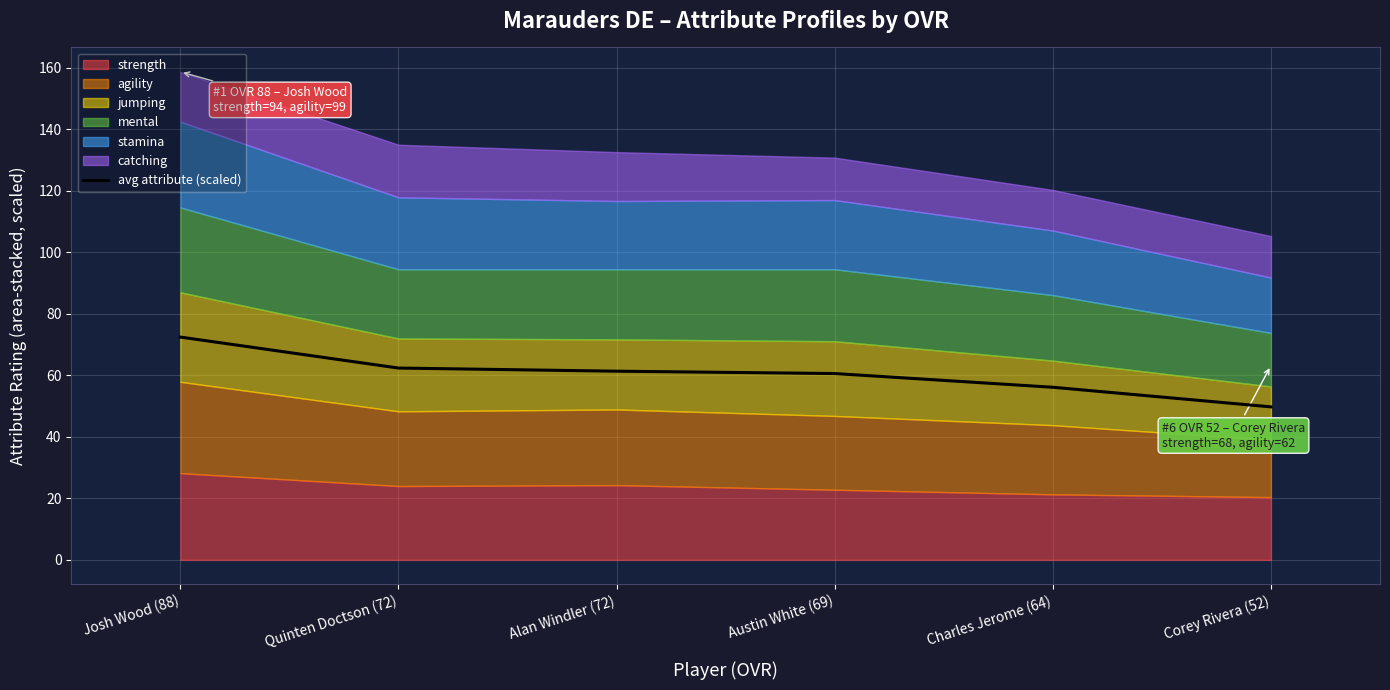

Between Austin White (69) and Charles Jerome (64), which is larger?

Austin White (69)